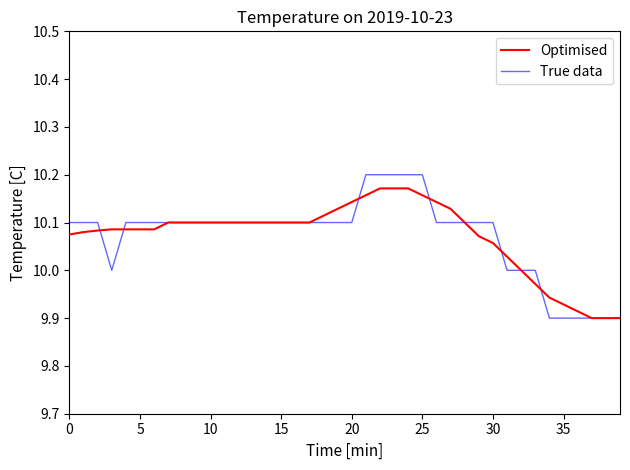

Which series has the largest range (max minus min)?

True data